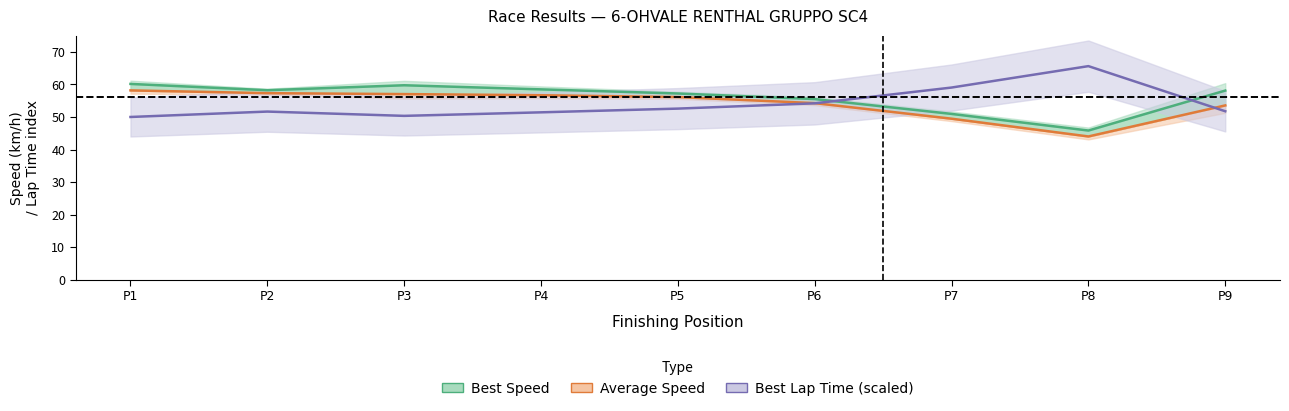

Is this an area chart (filled region under the line)?

No